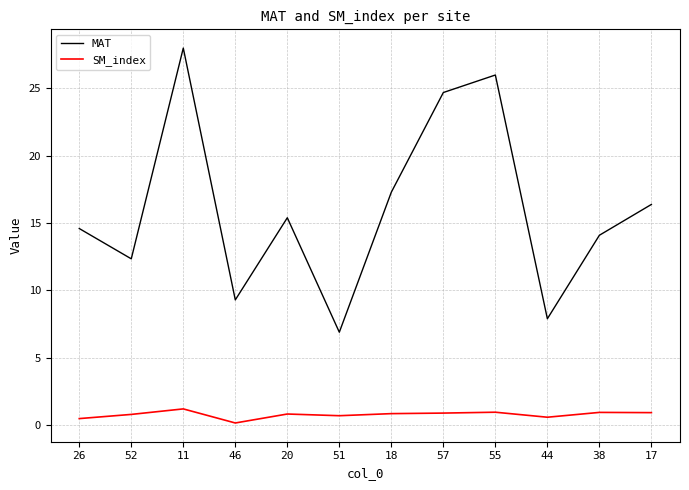

List the series in order of their peak value, lowest first.

SM_index, MAT